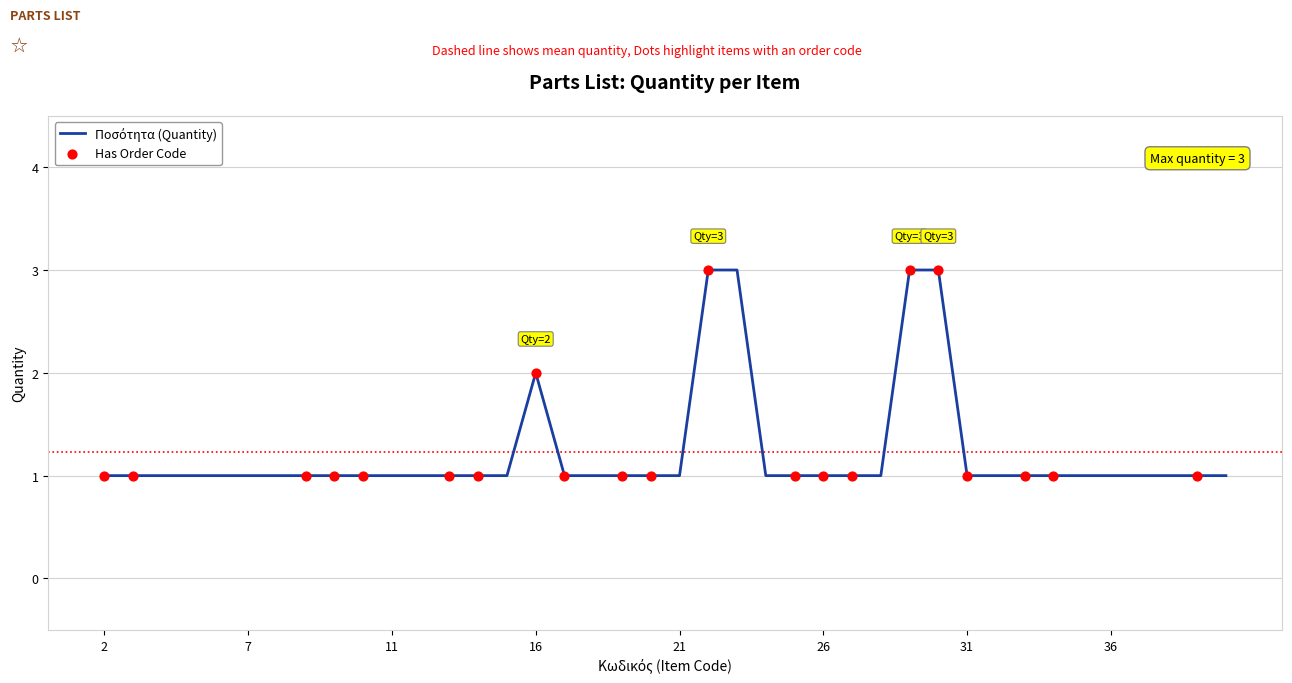

What is the greatest value displayed?

3